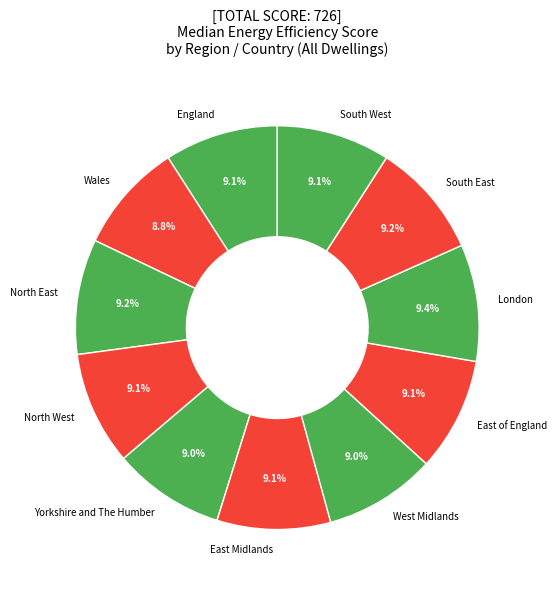

How many segments does this pie chart have?

11